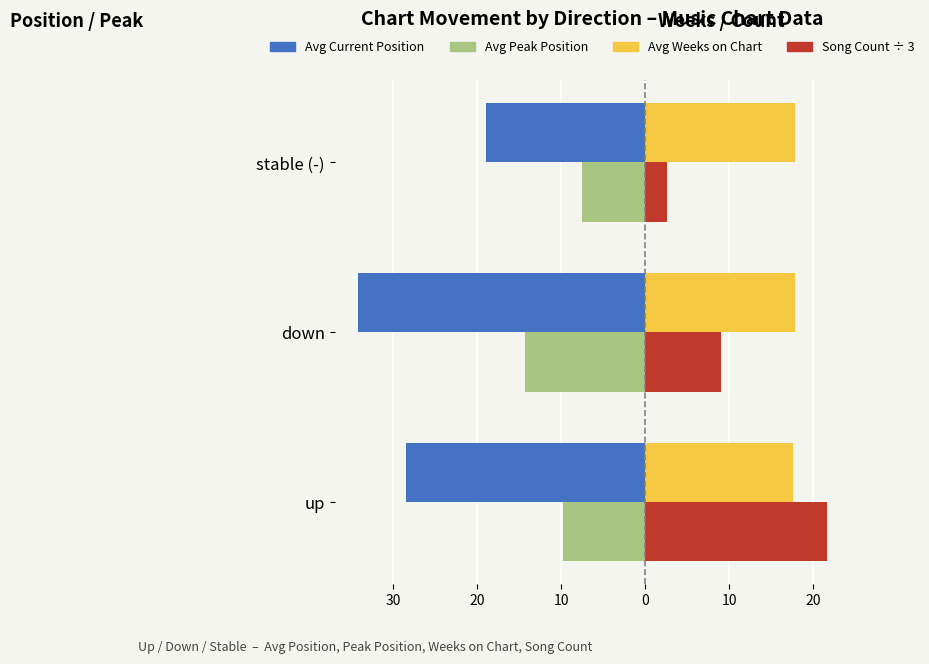

What is the difference between the maximum and minimum values in the Avg Current Position series?

15.2